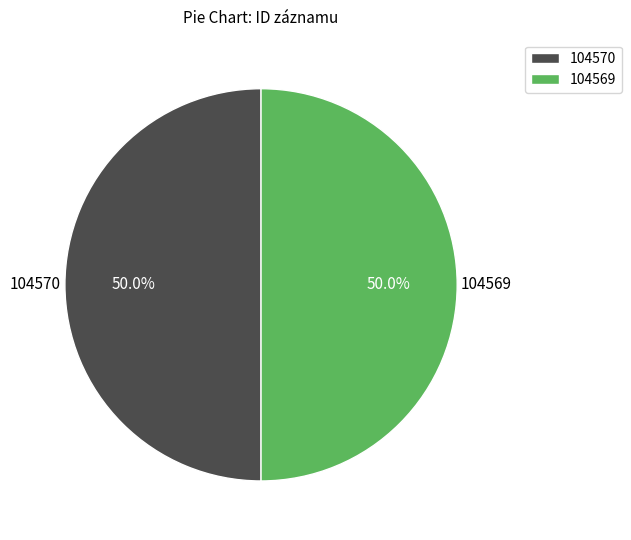

What is the ratio of the value at 104569 to the value at 104570?

1.0